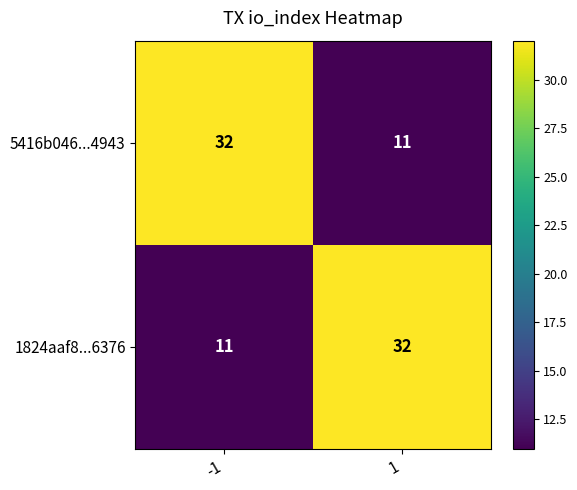

The 5416b046...4943 series shows 16 at 1. True or false?

False